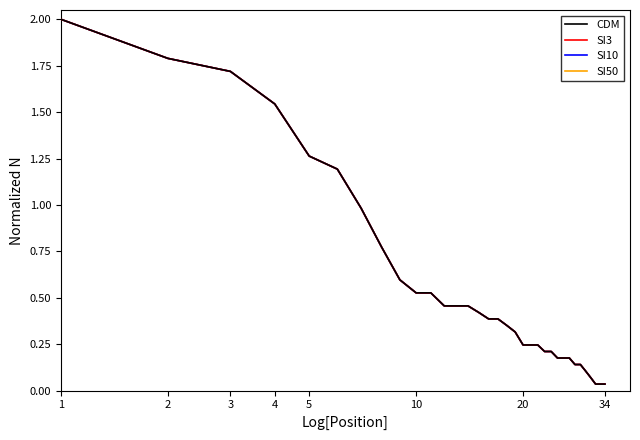

Is this an area chart (filled region under the line)?

No